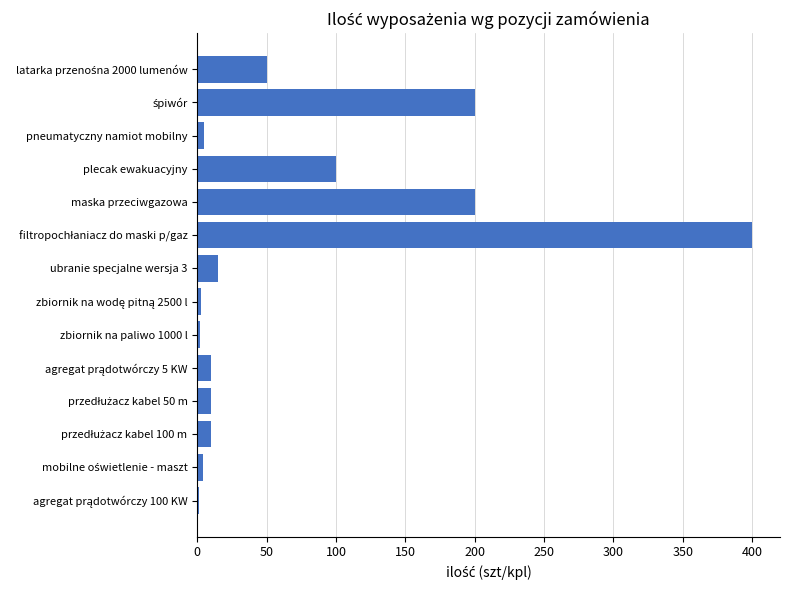

What is the maximum value shown in the chart?

400